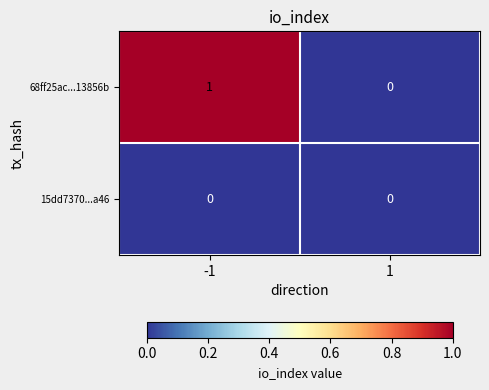

List the series in order of their peak value, highest first.

68ff25ac...13856b, 15dd7370...a46